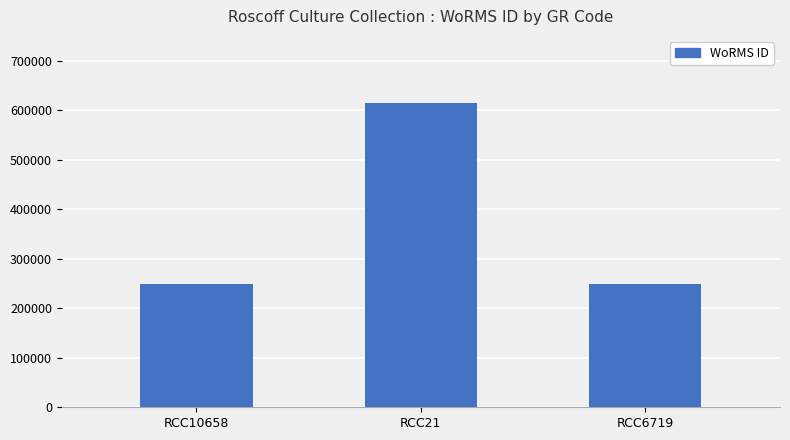

What is the smallest value displayed?

249725